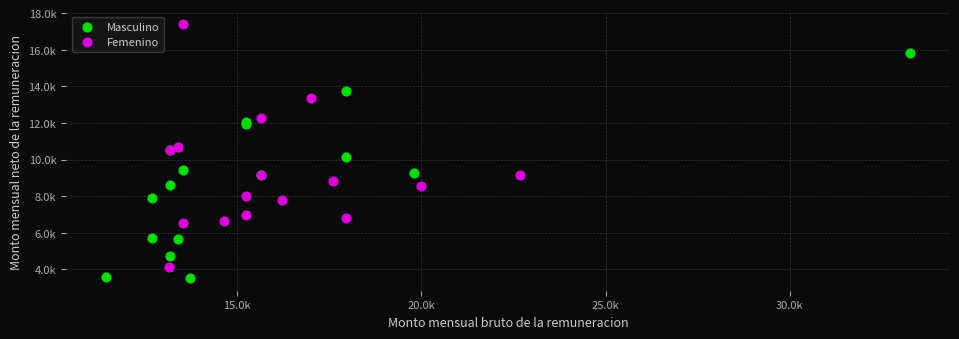

What are all the series names shown in the legend?

Masculino, Femenino